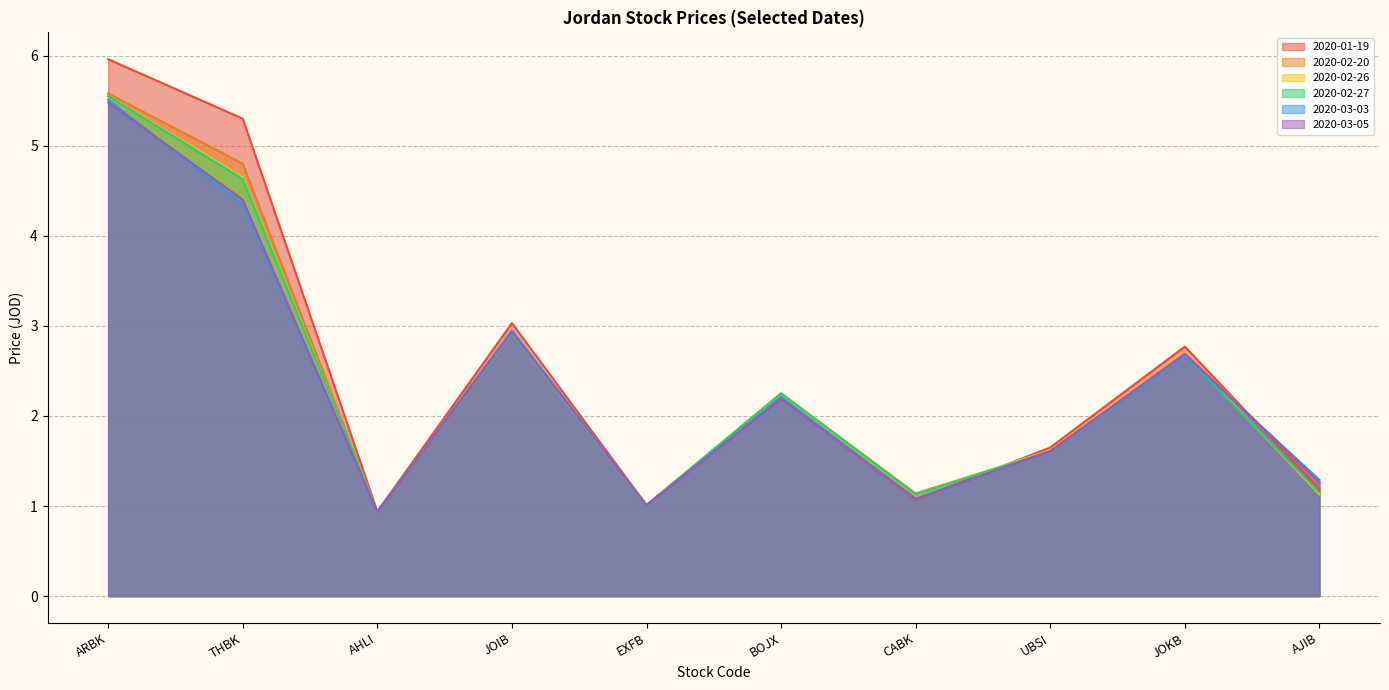

Reading left to right, what are all the values shown in this chart?

2020-01-19: 6.0	5.3	0.9	3.0	1.0	2.2	1.1	1.6	2.8	1.2
2020-02-20: 5.6	4.8	0.9	2.9	1.0	2.2	1.1	1.6	2.7	1.3
2020-02-26: 5.5	4.7	0.9	2.9	1.0	2.2	1.1	1.6	2.7	1.1
2020-02-27: 5.5	4.6	0.9	2.9	1.0	2.2	1.1	1.6	2.7	1.1
2020-03-03: 5.5	4.3	0.9	3.0	1.0	2.2	1.1	1.6	2.7	1.3
2020-03-05: 5.5	4.4	0.9	2.9	1.0	2.2	1.1	1.6	2.7	1.3